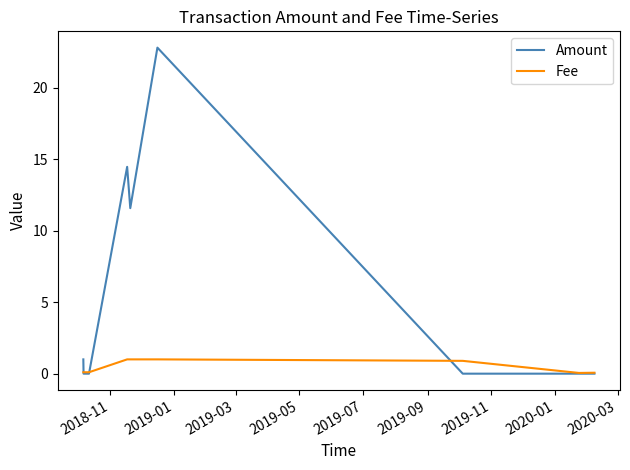

Rank the series by their average value, from lowest to highest.

Fee, Amount